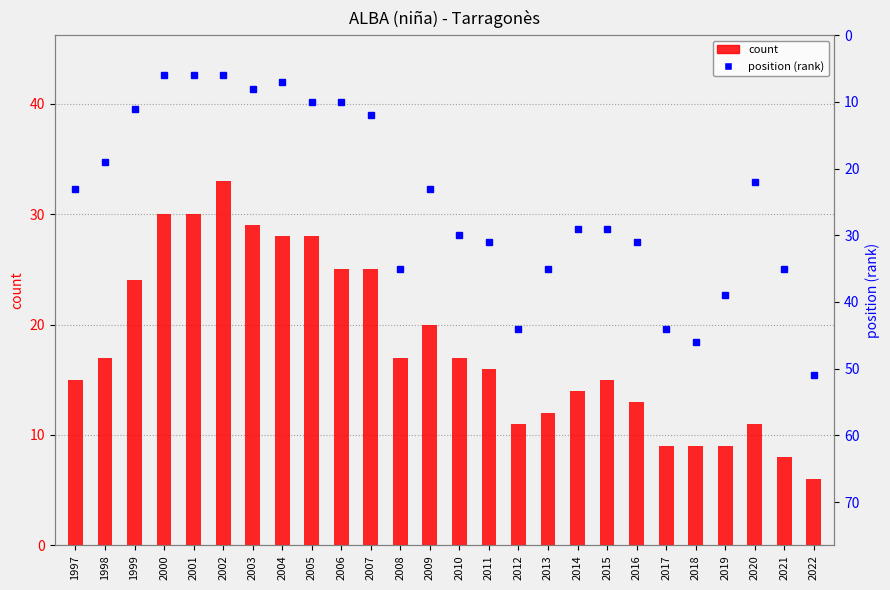

Reading left to right, transcribe all the data shown in this chart.

count: 15	17	24	30	30	33	29	28	28	25	25	17	20	17	16	11	12	14	15	13	9	9	9	11	8	6
position (rank): 23	19	11	6	6	6	8	7	10	10	12	35	23	30	31	44	35	29	29	31	44	46	39	22	35	51